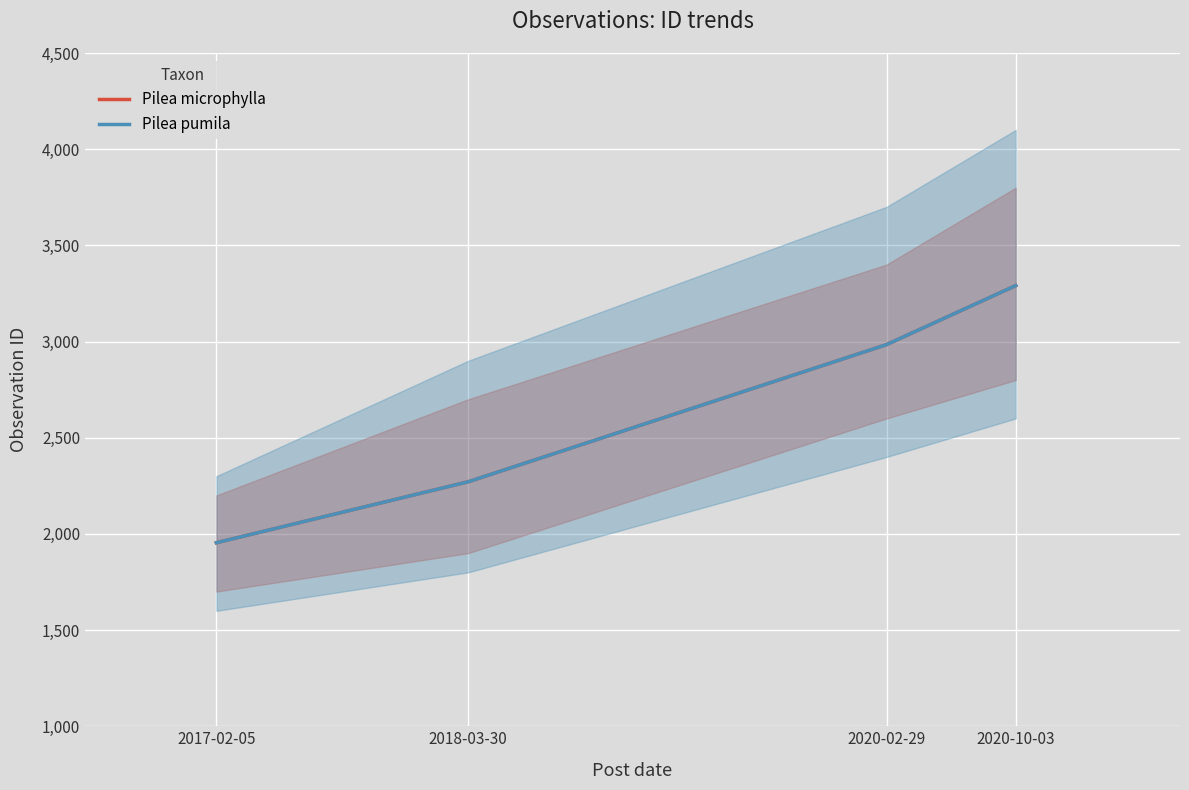

What position from the right is 2020-02-29?

2